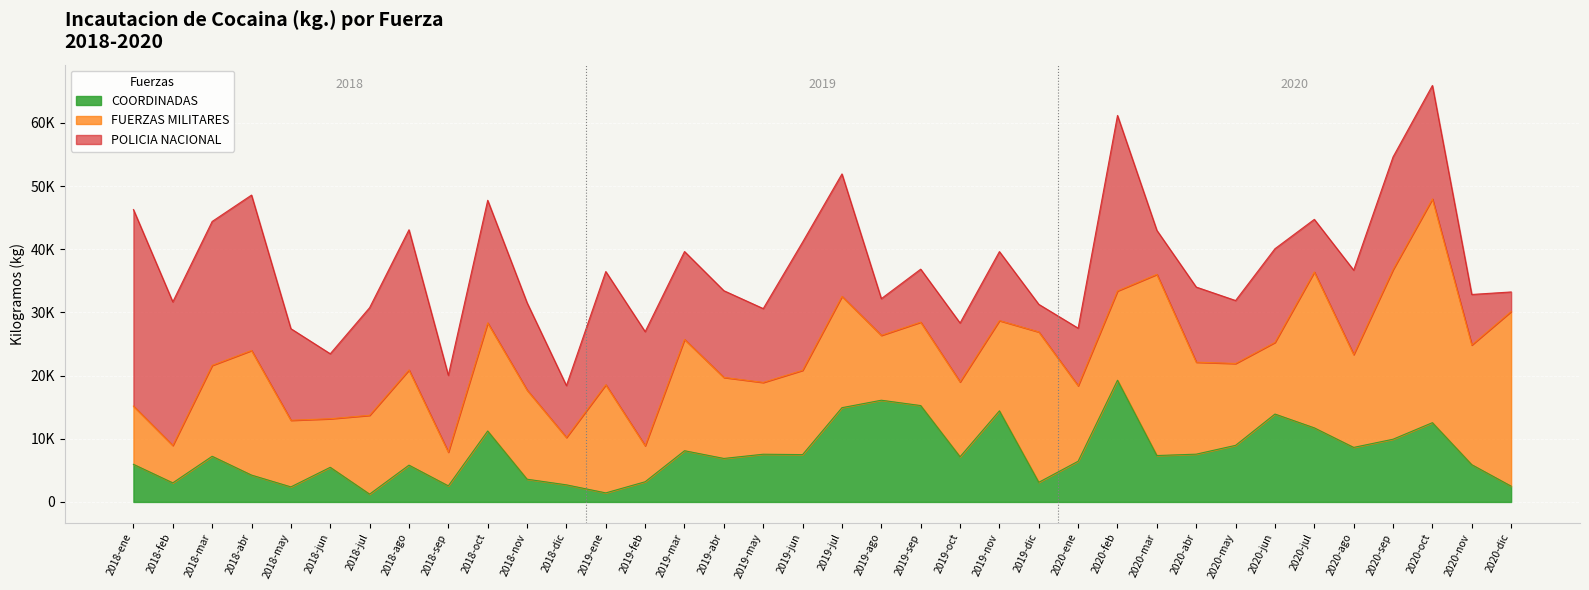

What are all the series names shown in the legend?

COORDINADAS, FUERZAS MILITARES, POLICIA NACIONAL